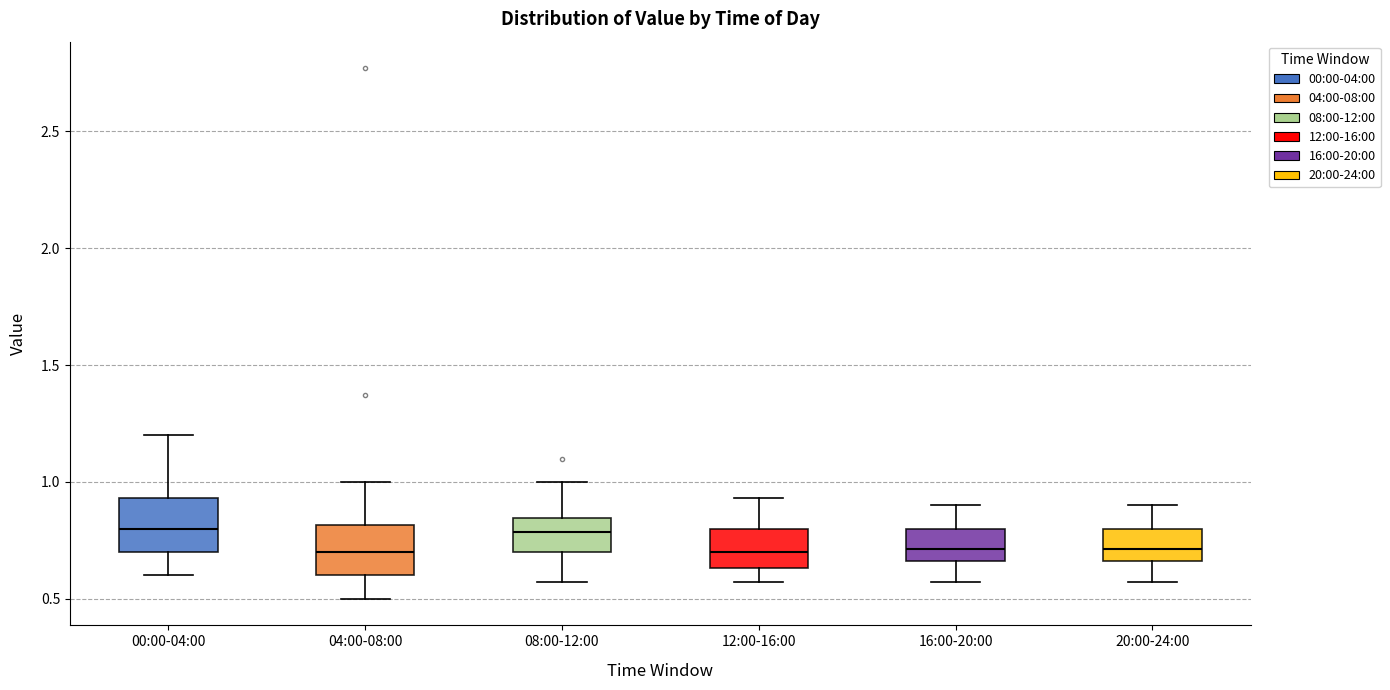

Where does the median line of the box for 00:00-04:00 sit on the y-axis? The values are not printed on the chart, so give them approximately, as read against the axis.

0.80